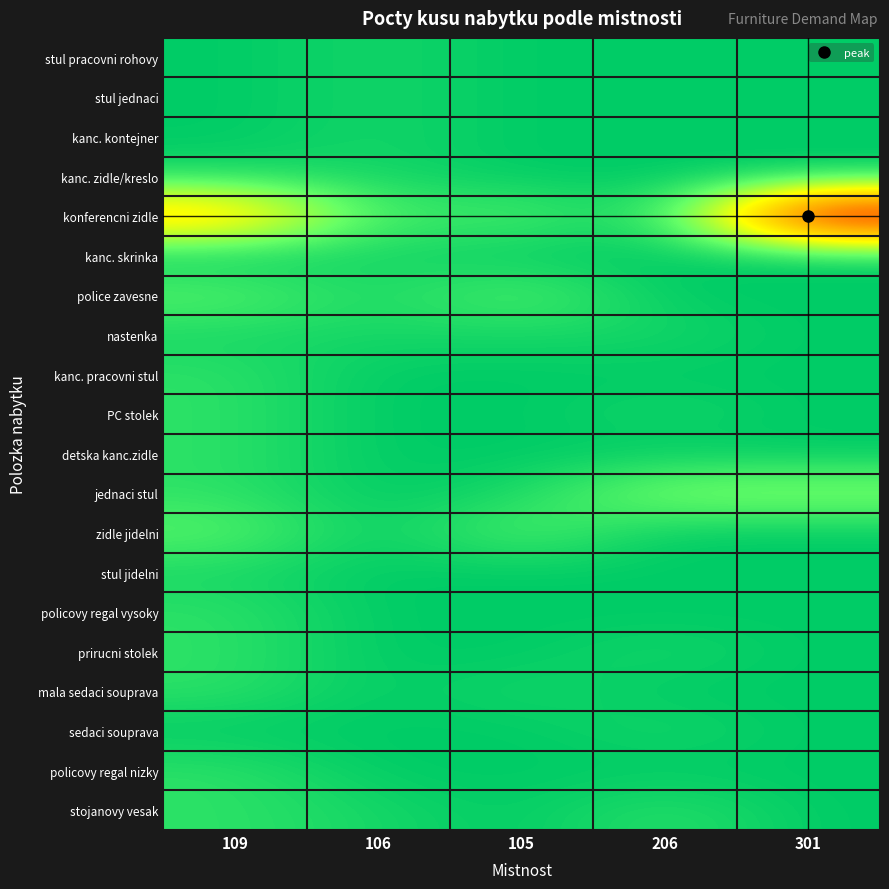

Which series has the largest total across all categories?

konferencni zidle